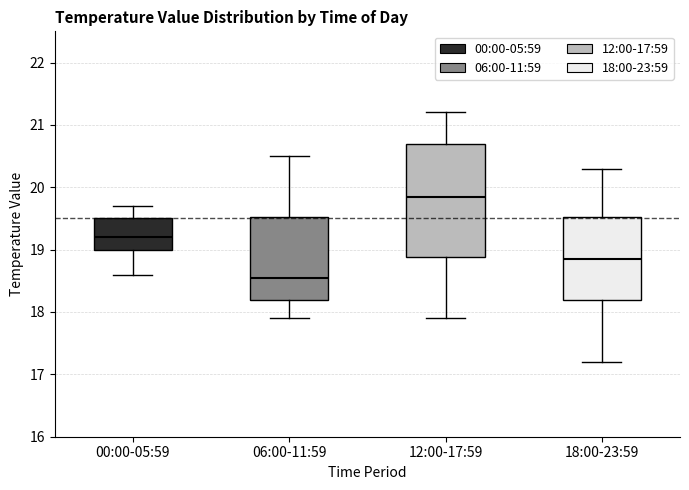

Reading left to right, read every box against the y-axis: the position of its median line, the range the box covers, and the ends of its whiskers. The values are not printed on the chart, so give them approximately, as read against the axis.

00:00-05:59: median 19.2, box 19.0 to 19.5, whiskers 18.6 to 19.7
06:00-11:59: median 18.6, box 18.2 to 19.5, whiskers 17.9 to 20.5
12:00-17:59: median 19.9, box 18.9 to 20.7, whiskers 17.9 to 21.2
18:00-23:59: median 18.9, box 18.2 to 19.5, whiskers 17.2 to 20.3